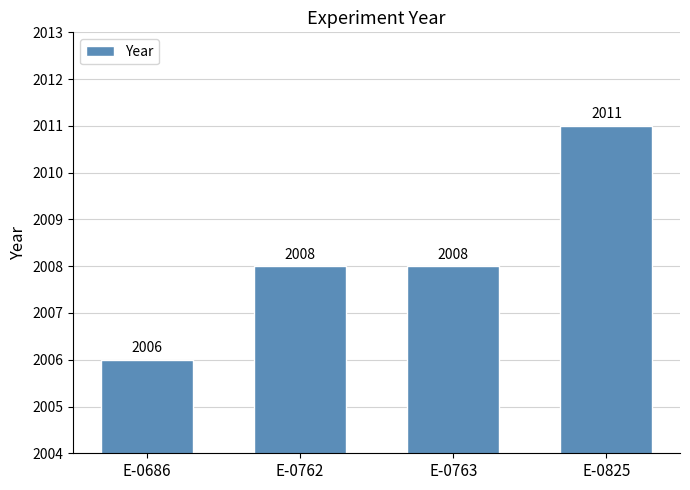

What is the greatest value displayed?

2011